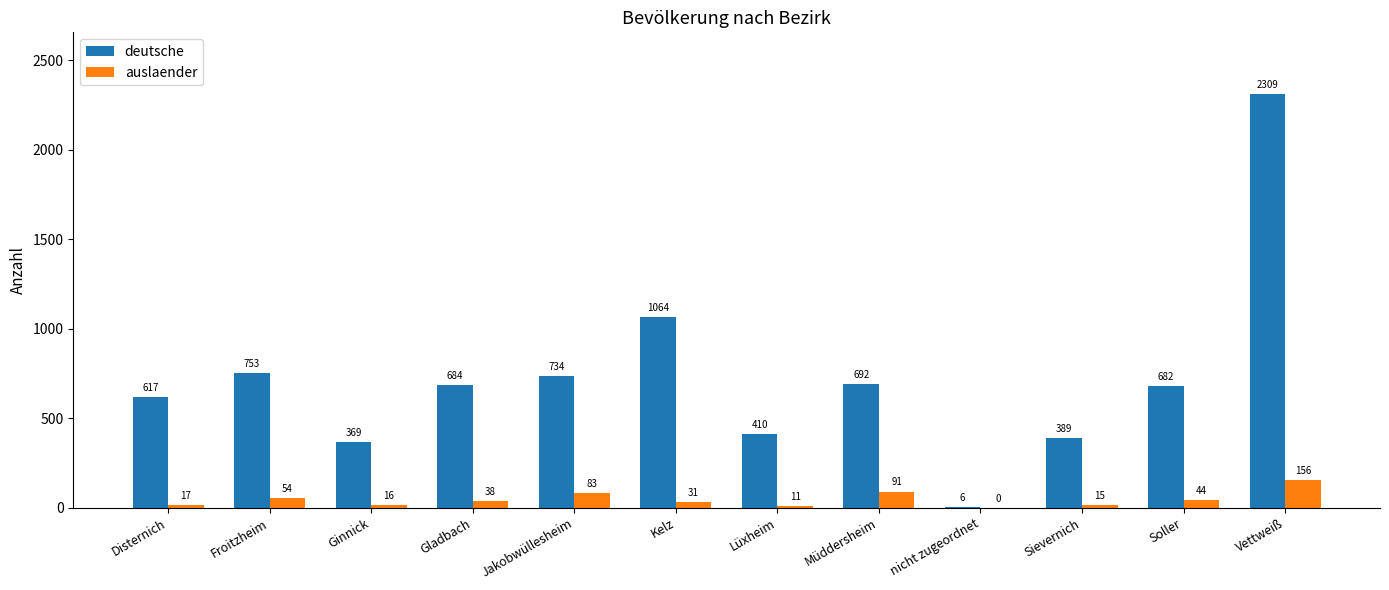

What is the sum of all auslaender values?

556